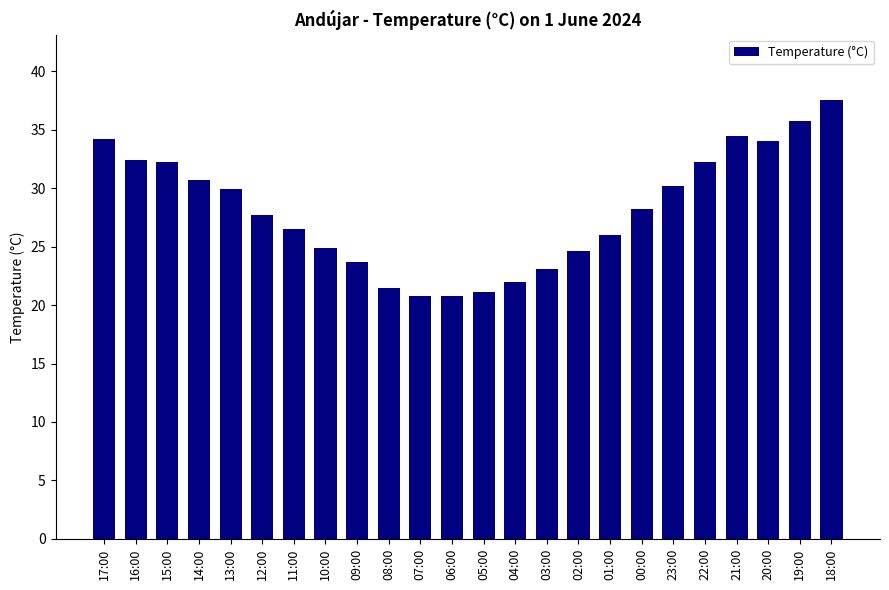

What is the value of the 15th bar from the left?

23.1